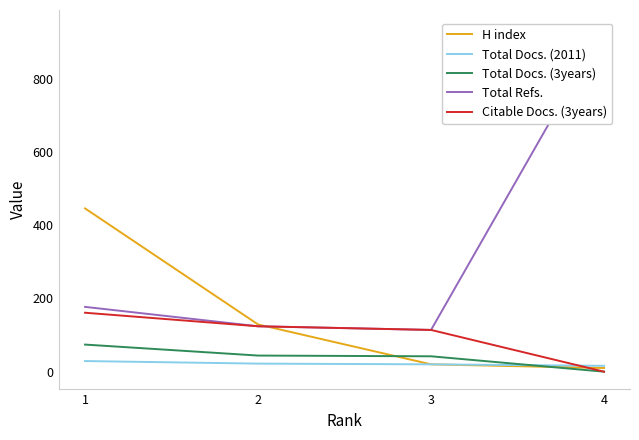

Does the chart have visible grid lines?

No